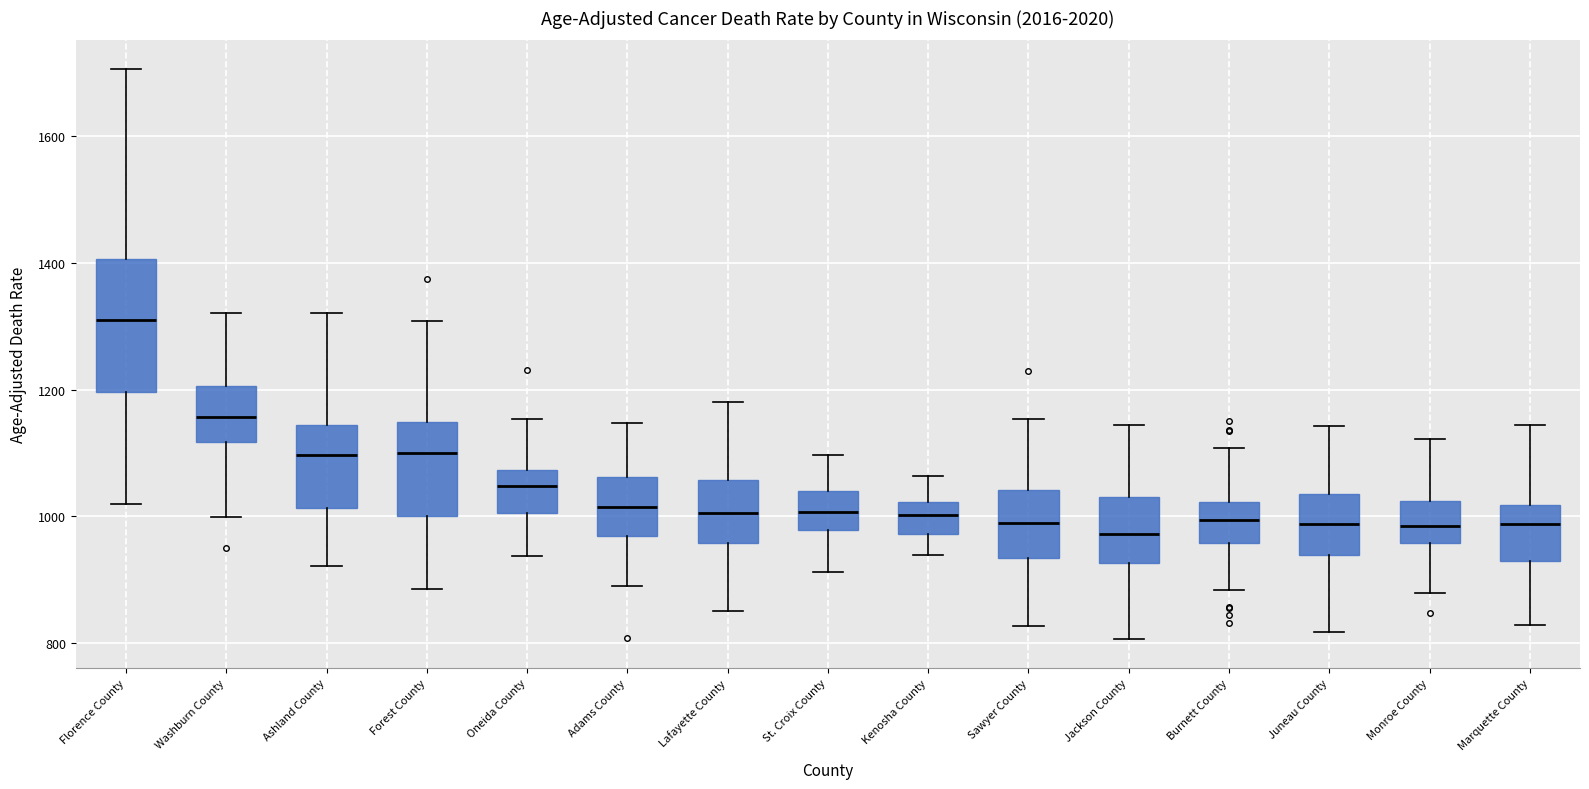

Comparing the boxes themselves (not the whiskers), which one is the tallest?

Florence County